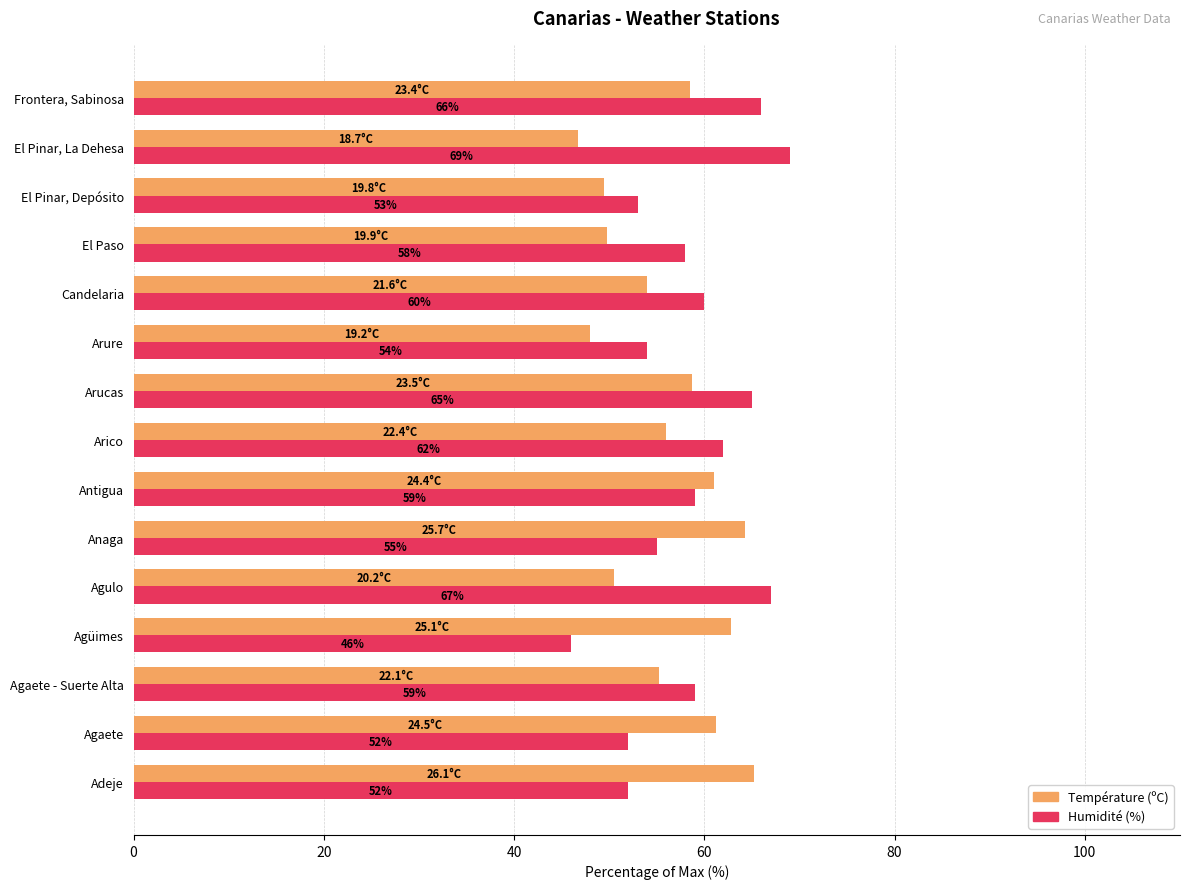

List the series in order of their peak value, lowest first.

Température (ºC), Humidité (%)